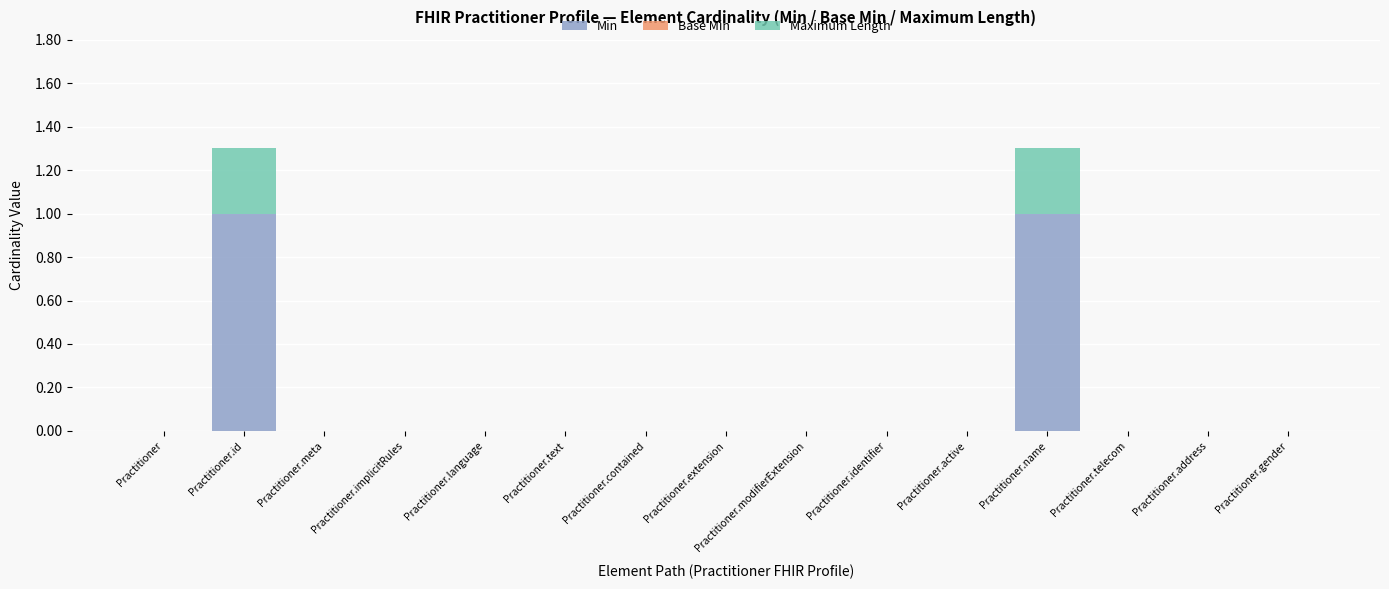

The value of Min at Practitioner.name is 1.0. True or false?

True